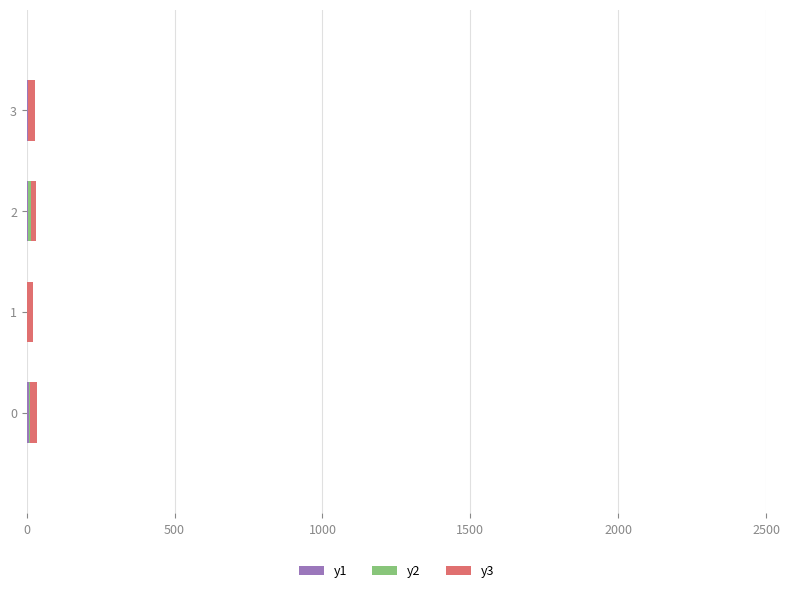

Count the y1 values in the range 5 to 6.

2